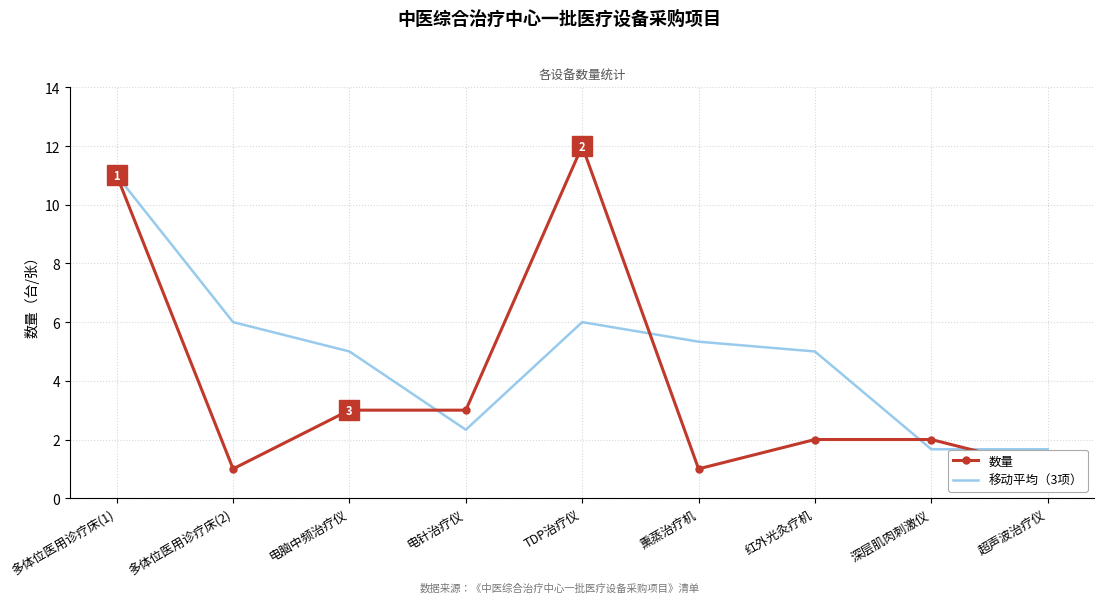

Rank the categories by 数量 value from lowest to highest.

多体位医用诊疗床(2), 熏蒸治疗机, 超声波治疗仪, 红外光灸疗机, 深层肌肉刺激仪, 电脑中频治疗仪, 电针治疗仪, 多体位医用诊疗床(1), TDP治疗仪